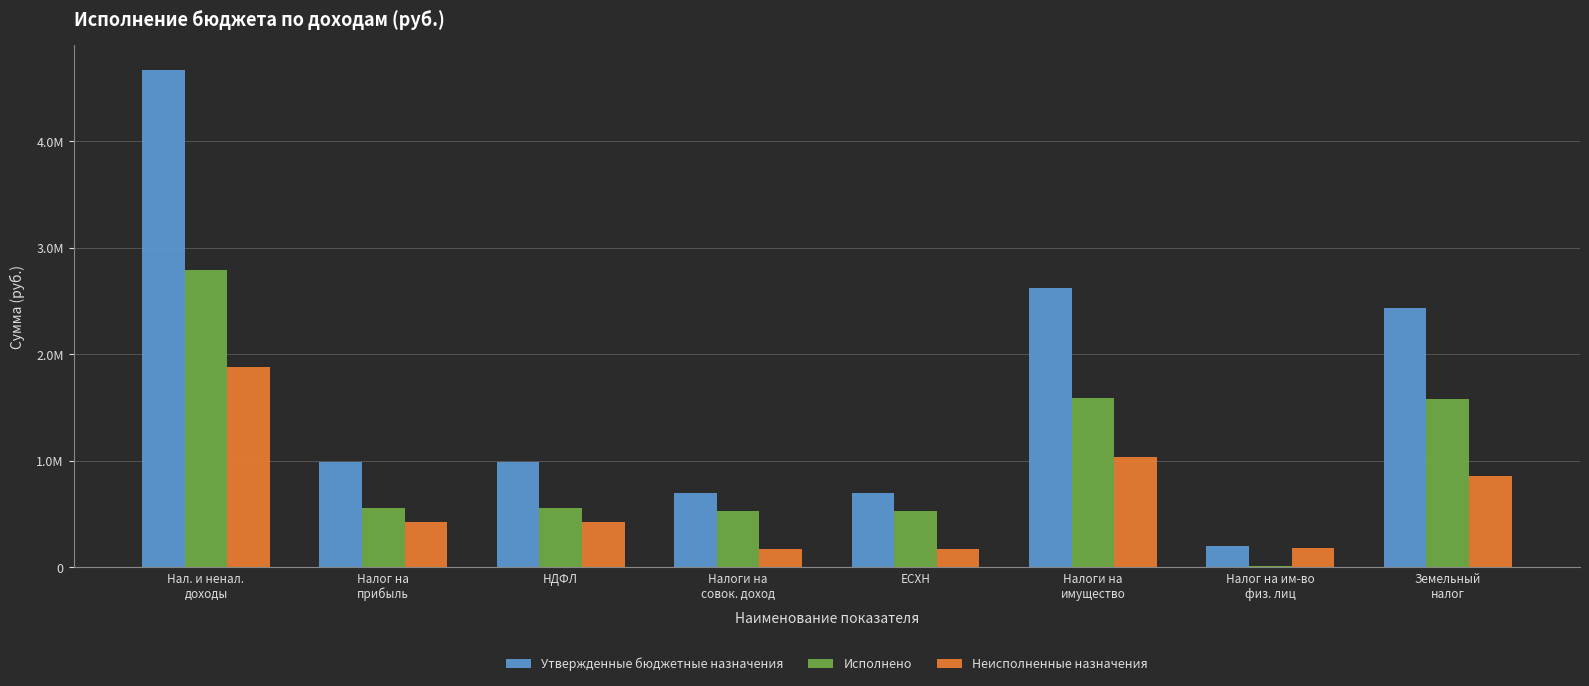

What is the total value across all series at ЕСХН?

1401400.0